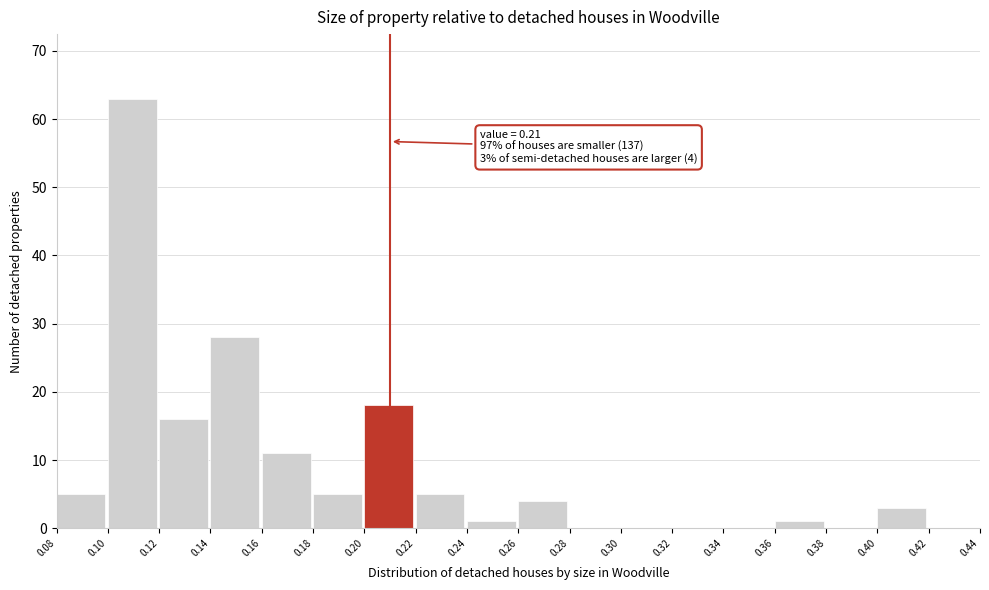

Which range on the x-axis has the tallest bar?

0.10 to 0.12